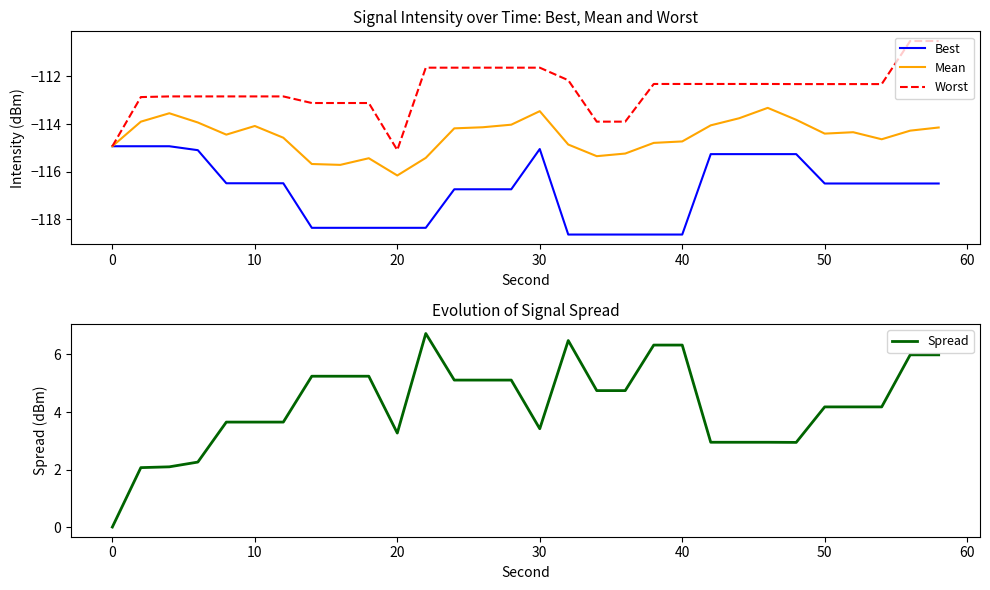

Read the Mean value at 0.

-114.9